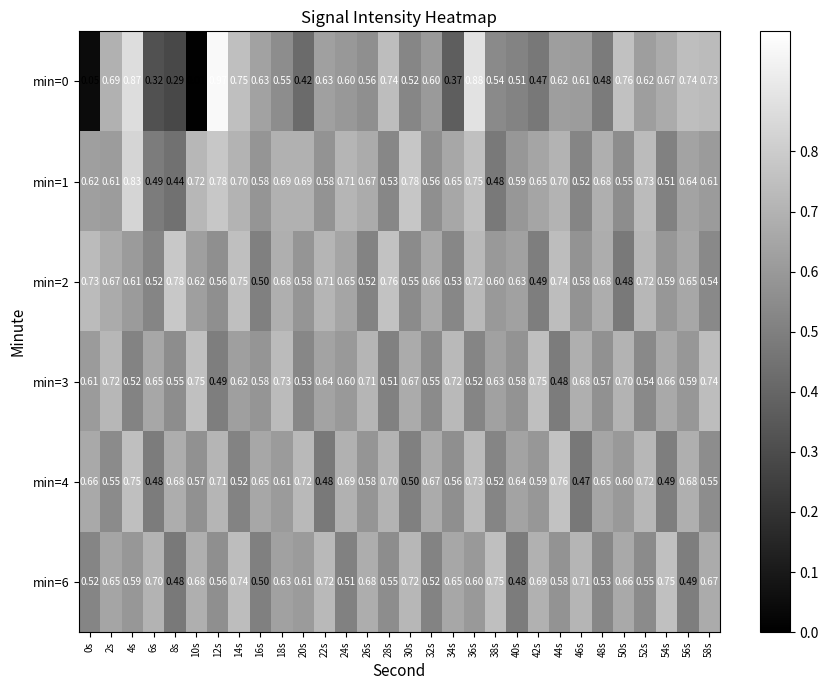

Is the value of min=4 at 30s greater than the value of min=3 at 30s?

No